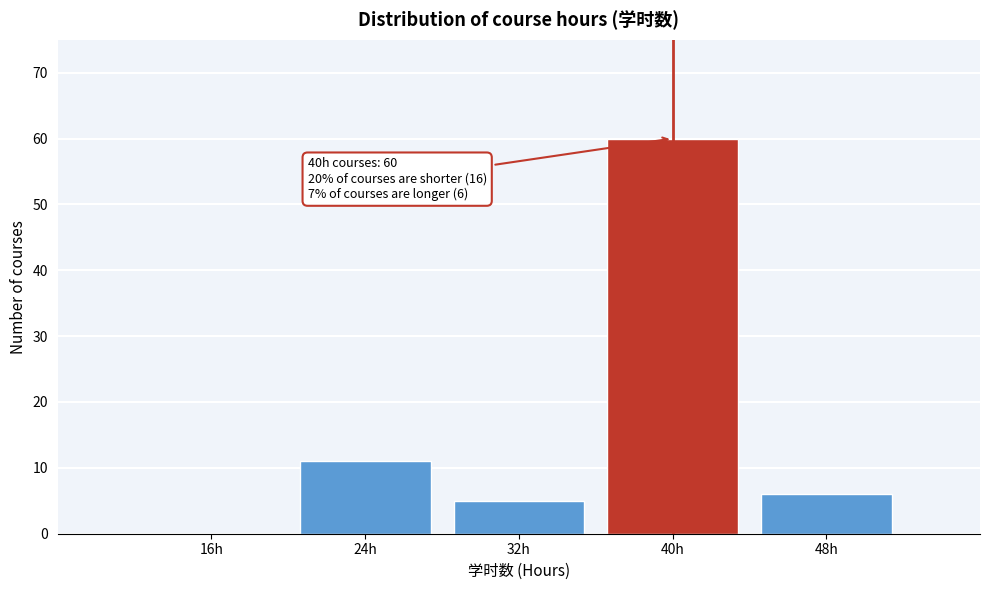

Reading left to right, extract all data points from this chart.

16h=0	24h=11	32h=5	40h=60	48h=6